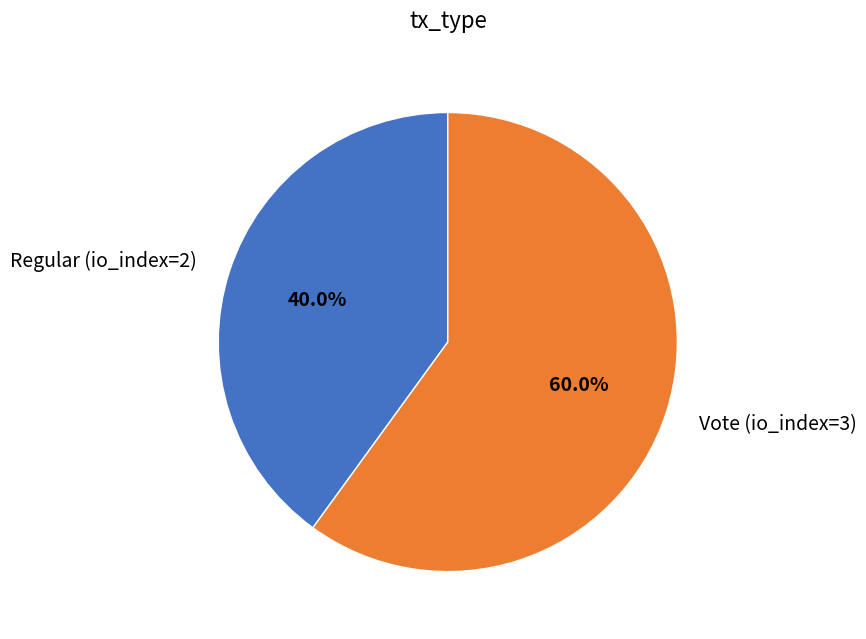

Rank the categories by value from highest to lowest.

Vote (io_index=3), Regular (io_index=2)